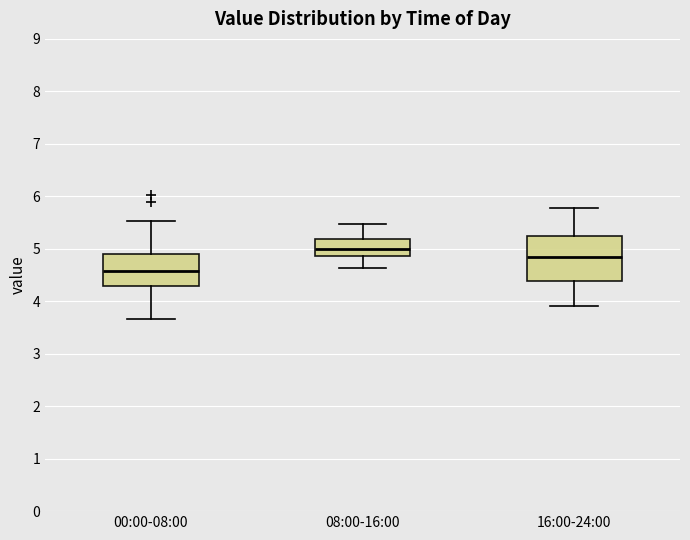

Where does the upper whisker of the box for 16:00-24:00 end on the y-axis? The values are not printed on the chart, so give them approximately, as read against the axis.

5.8